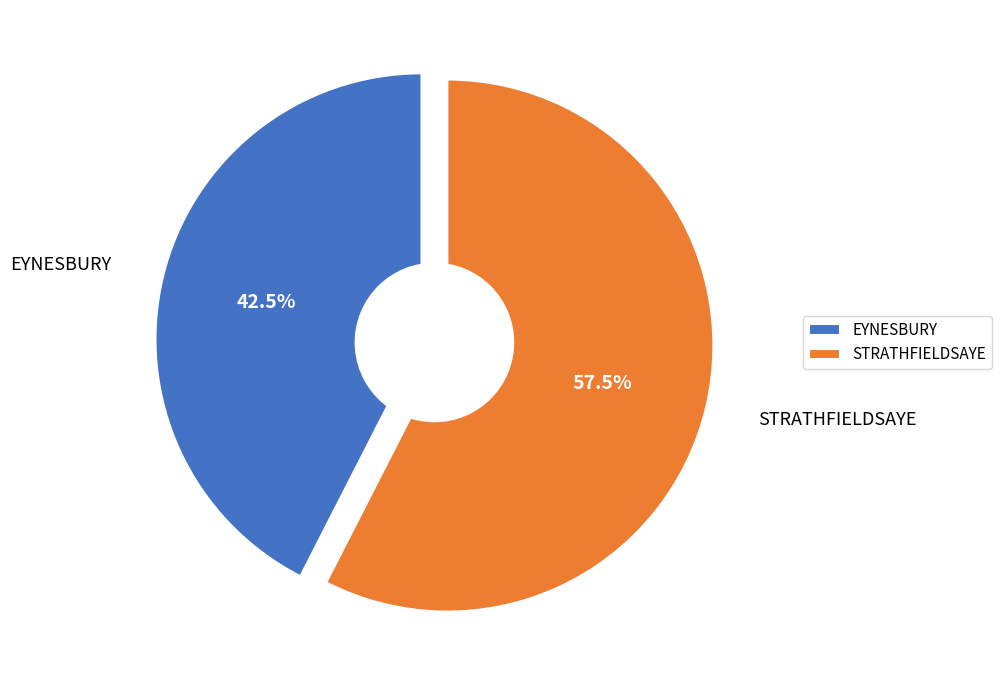

Count the number of slices in the pie.

2